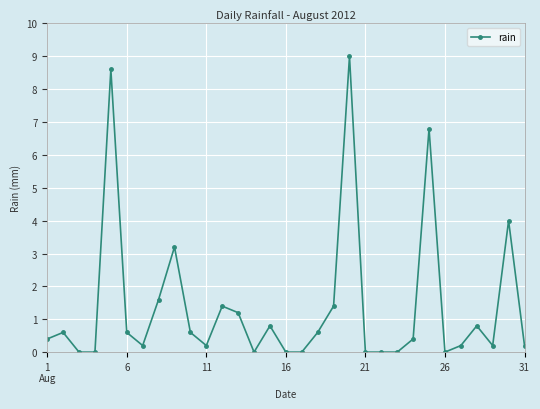

What is the maximum value shown in the chart?

9.0